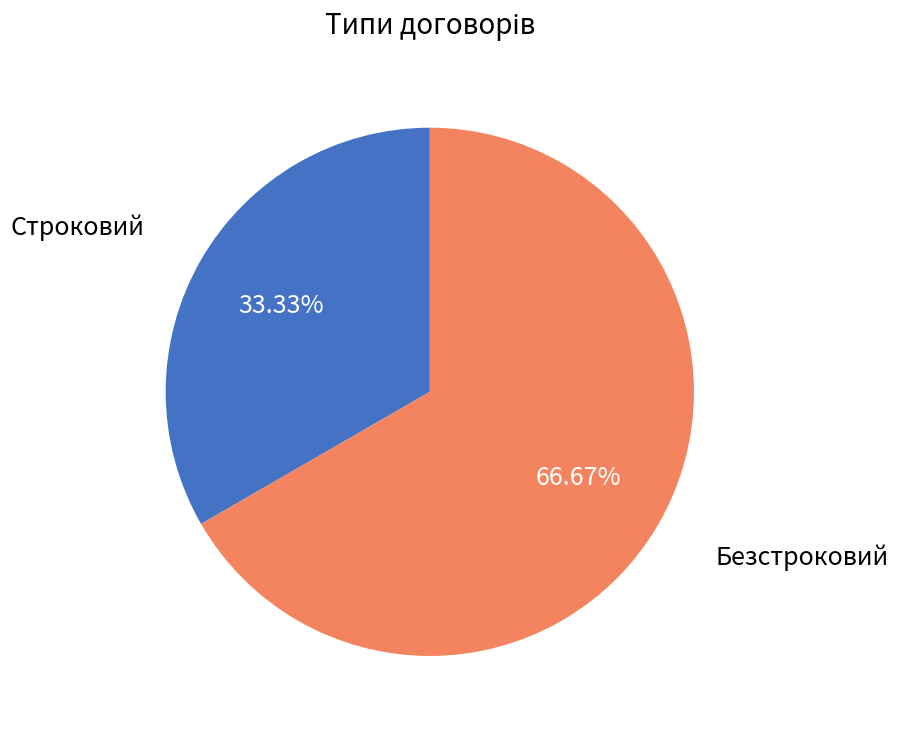

To the nearest percent, what is the difference between the Строковий and Безстроковий slice percentages?

33%